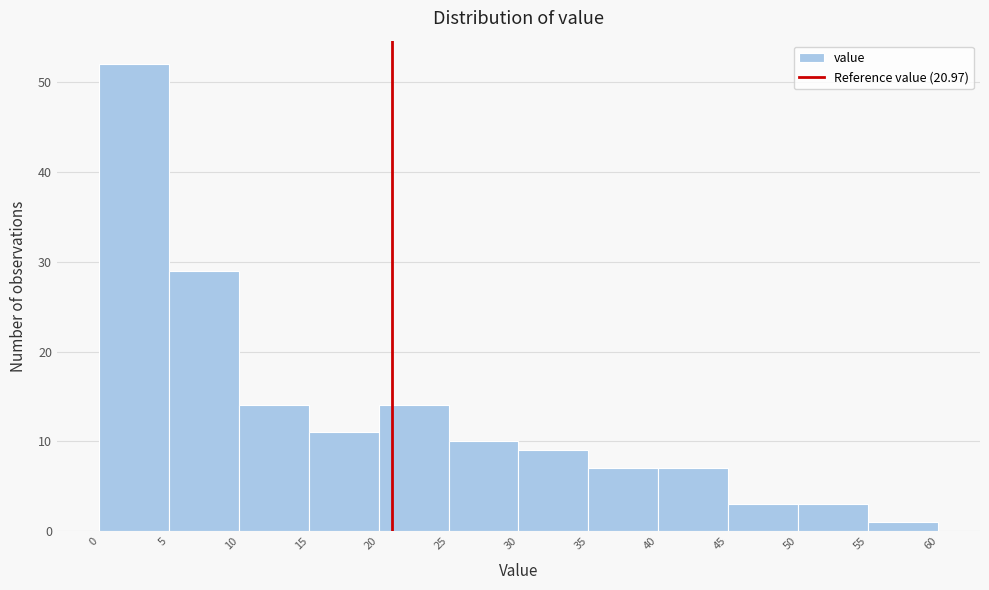

Reading left to right, transcribe this chart: for each bar, give the range it covers on the x-axis and its height. The values are not printed on the chart, so give them approximately, as read against the axis.

0 to 5: 52
5 to 10: 29
10 to 15: 14
15 to 20: 11
20 to 25: 14
25 to 30: 10
30 to 35: 9
35 to 40: 7
40 to 45: 7
45 to 50: 3
50 to 55: 3
55 to 60: 1